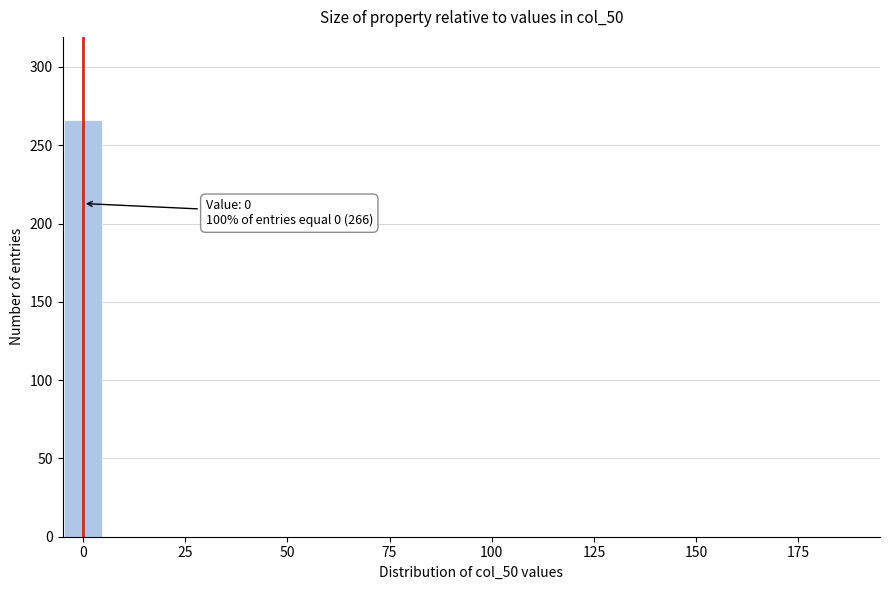

Read against the x-axis, roughly where is the centre of the tallest bar?

0